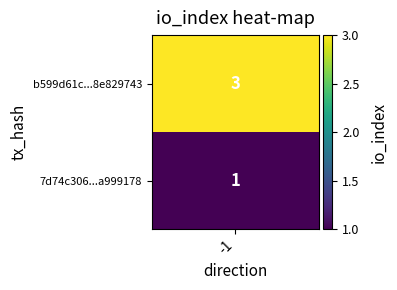

Which series changed the most between direction and io_index?

b599d61c80fed11d84dae200249315d8e829743